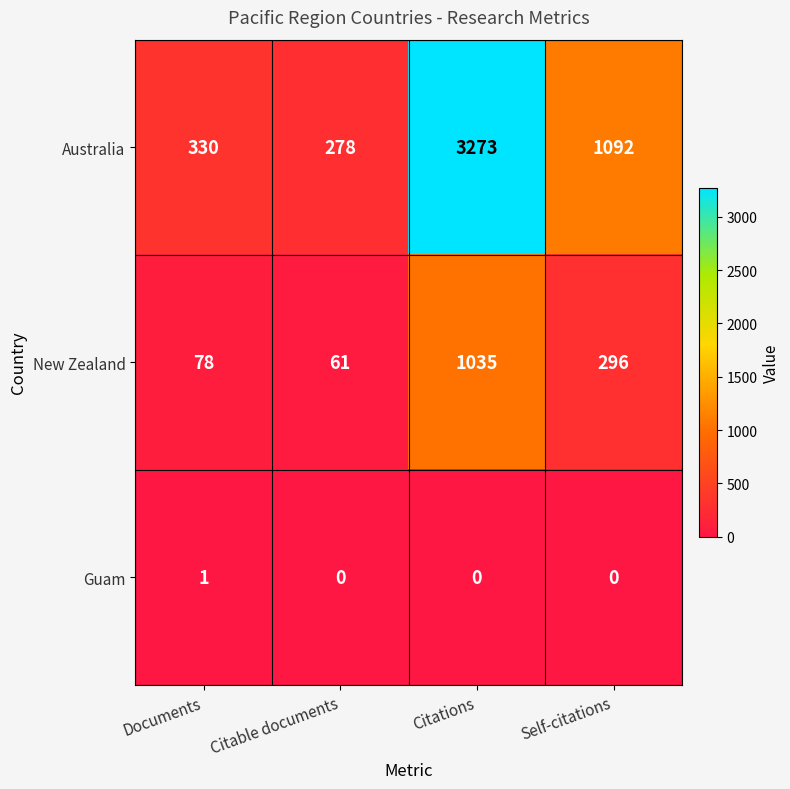

Which series has the largest range (max minus min)?

Australia